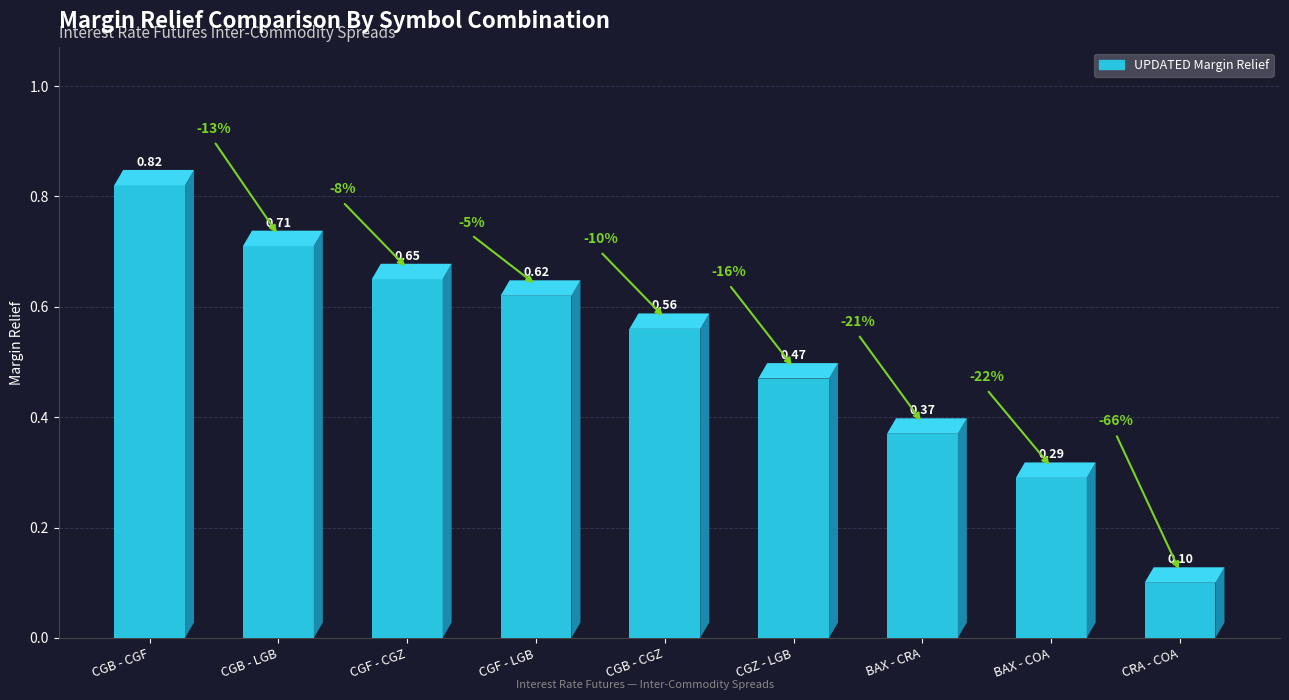

How many values are between 0 and 1?

9